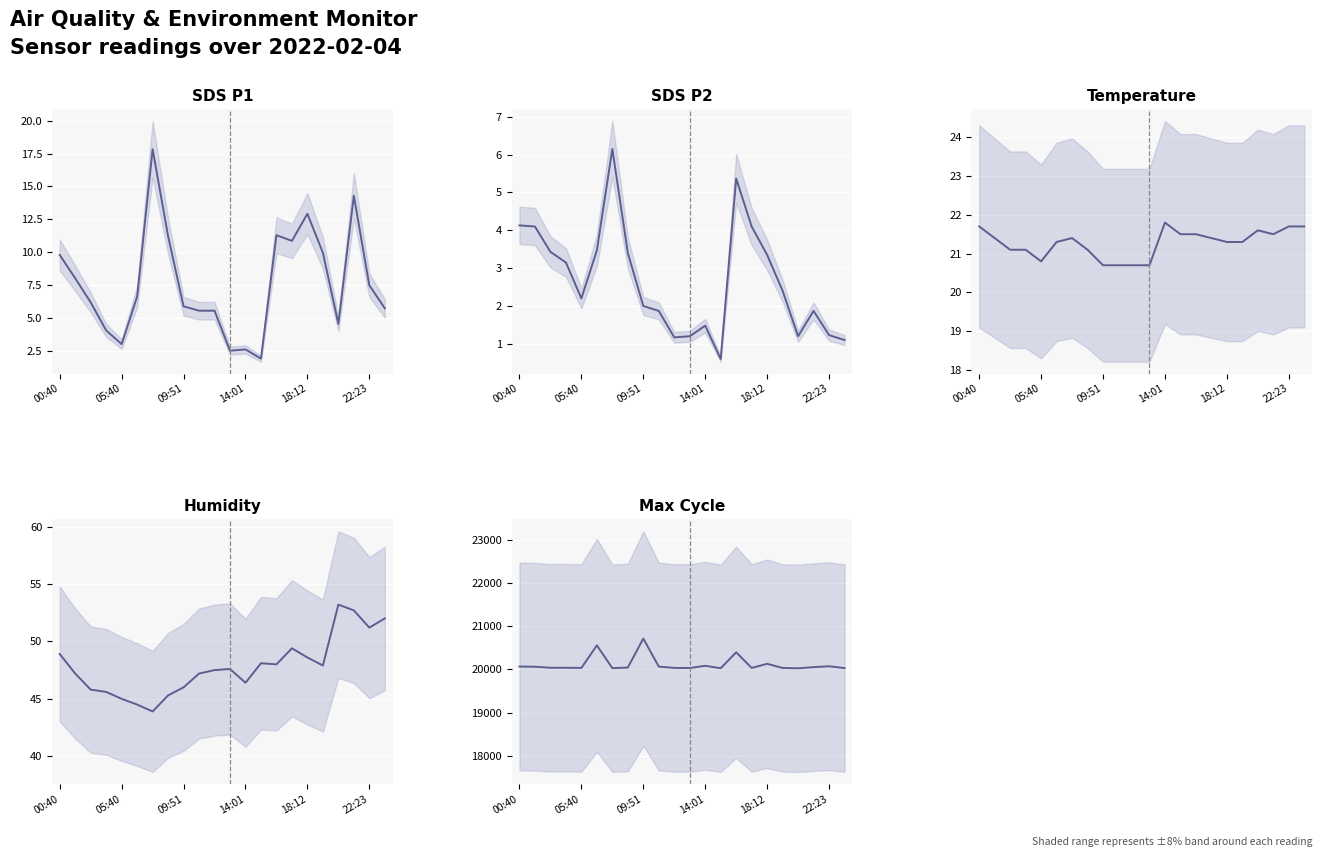

Does the chart display data point markers on the line(s)?

No